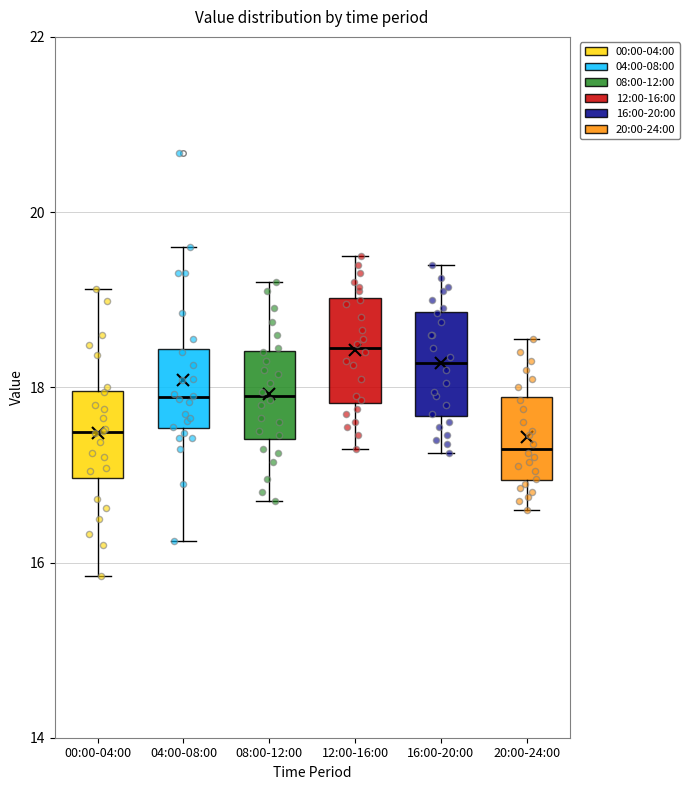

Reading left to right, read every box against the y-axis: the position of its median line, the range the box covers, and the ends of its whiskers. The values are not printed on the chart, so give them approximately, as read against the axis.

00:00-04:00: median 17.4, box 17.0 to 18.0, whiskers 15.8 to 19.2
04:00-08:00: median 17.8, box 17.6 to 18.4, whiskers 16.2 to 19.6
08:00-12:00: median 18.0, box 17.4 to 18.4, whiskers 16.8 to 19.2
12:00-16:00: median 18.4, box 17.8 to 19.0, whiskers 17.4 to 19.6
16:00-20:00: median 18.2, box 17.6 to 18.8, whiskers 17.2 to 19.4
20:00-24:00: median 17.4, box 17.0 to 17.8, whiskers 16.6 to 18.6